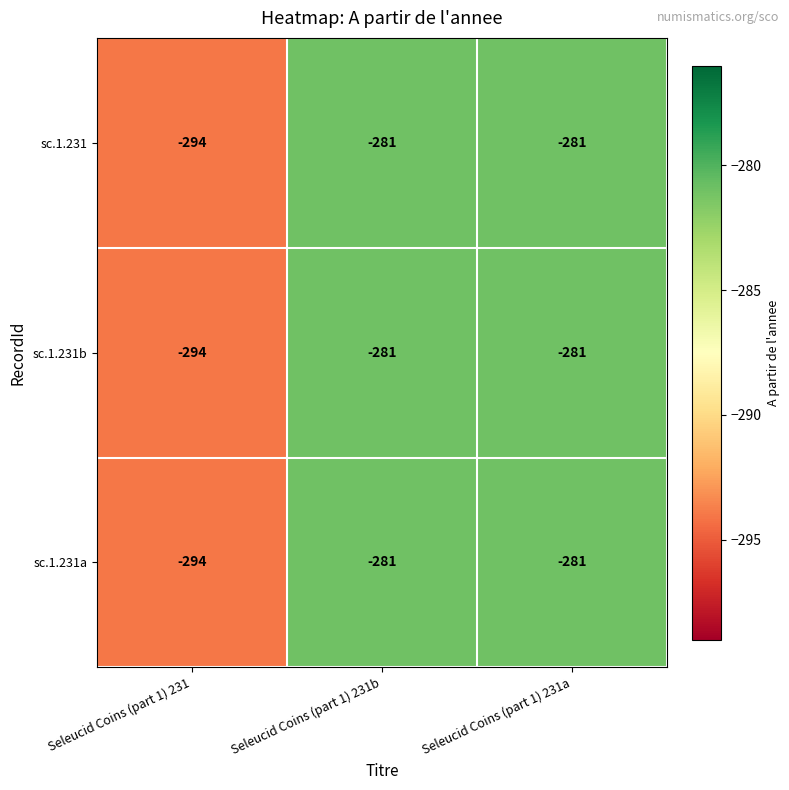

Reading left to right, transcribe all the data shown in this chart.

sc.1.231: -294	-281	-281
sc.1.231b: -294	-281	-281
sc.1.231a: -294	-281	-281